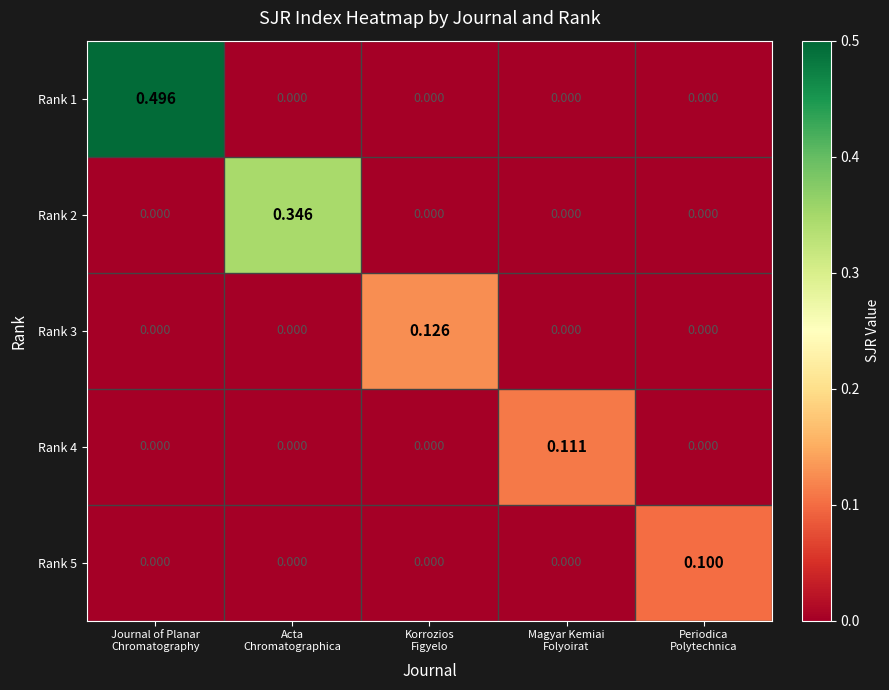

At how many categories does at least one series exceed 0?

5